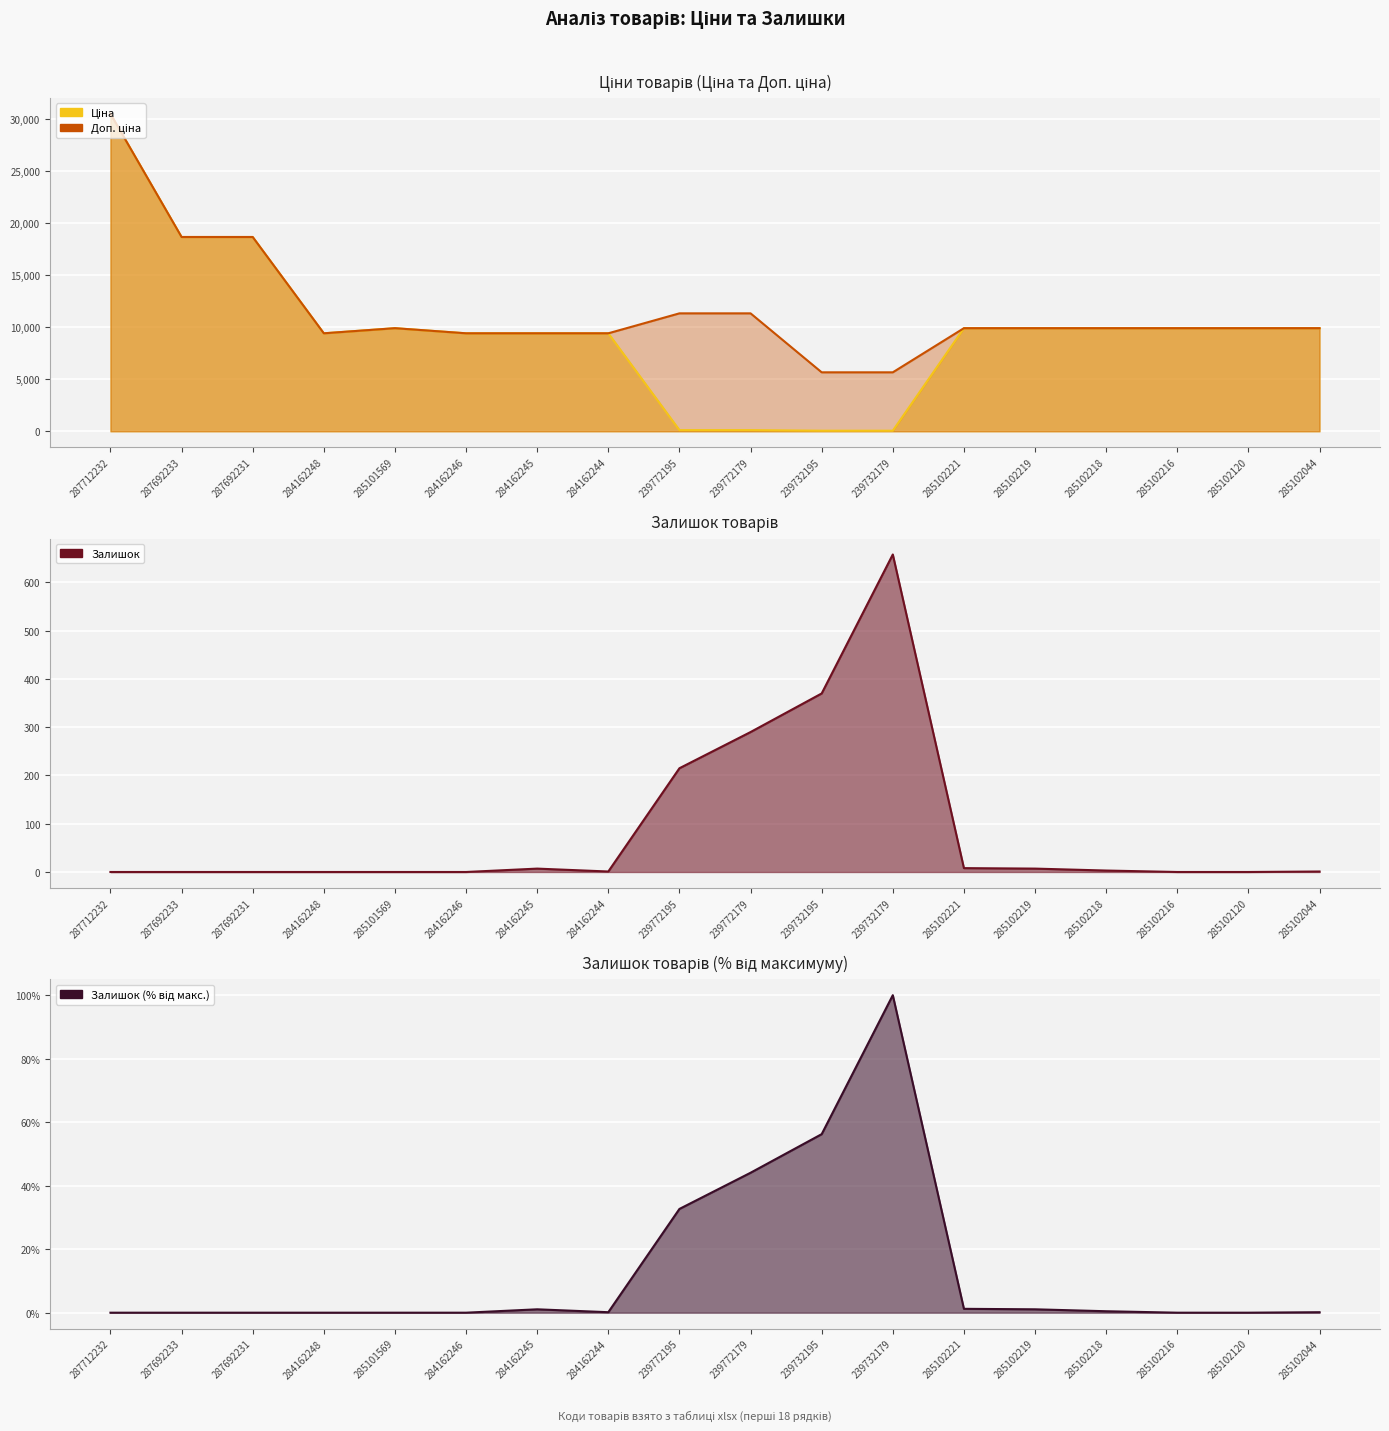

How many interior local valleys does the Доп. ціна series have?

1